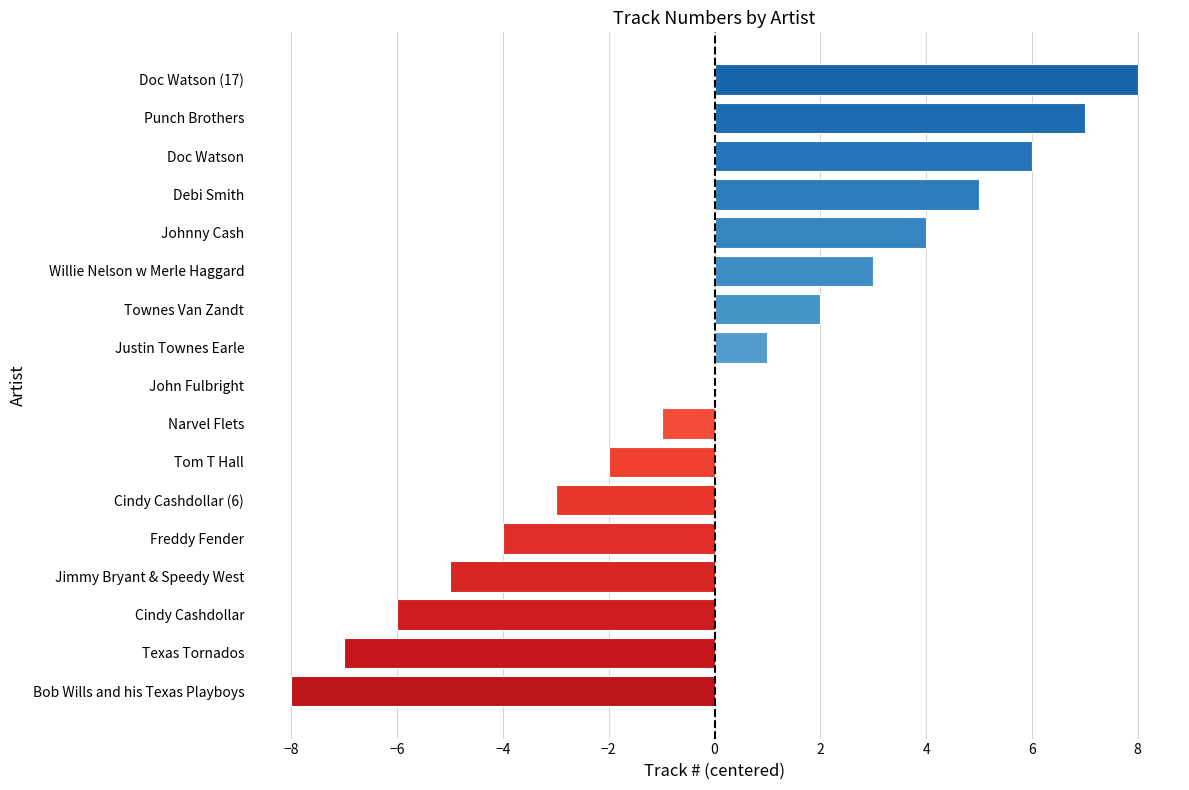

Which label corresponds to the largest value in the chart?

Doc Watson (17)